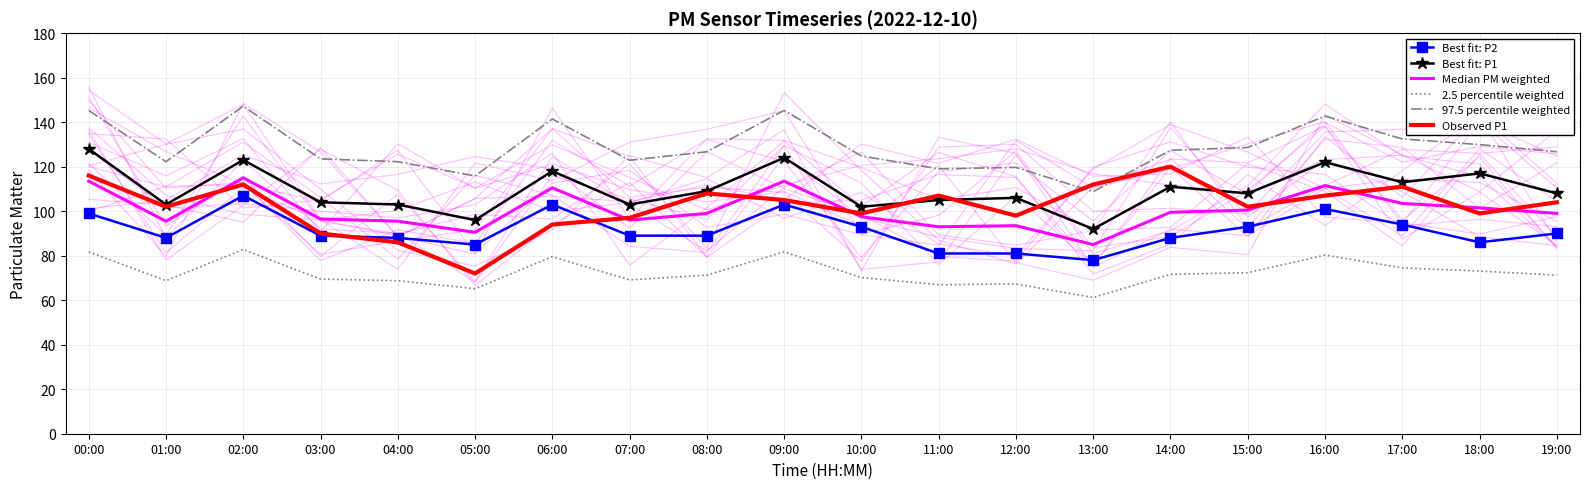

How many data points in 2.5 percentile weighted are above 71?

11